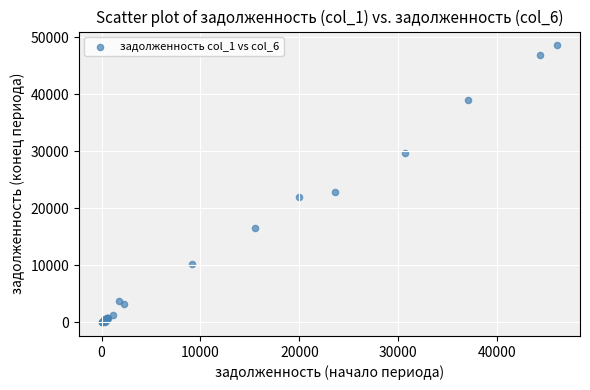

What Y value in the scatter plot is closest to 24267?

22864.6